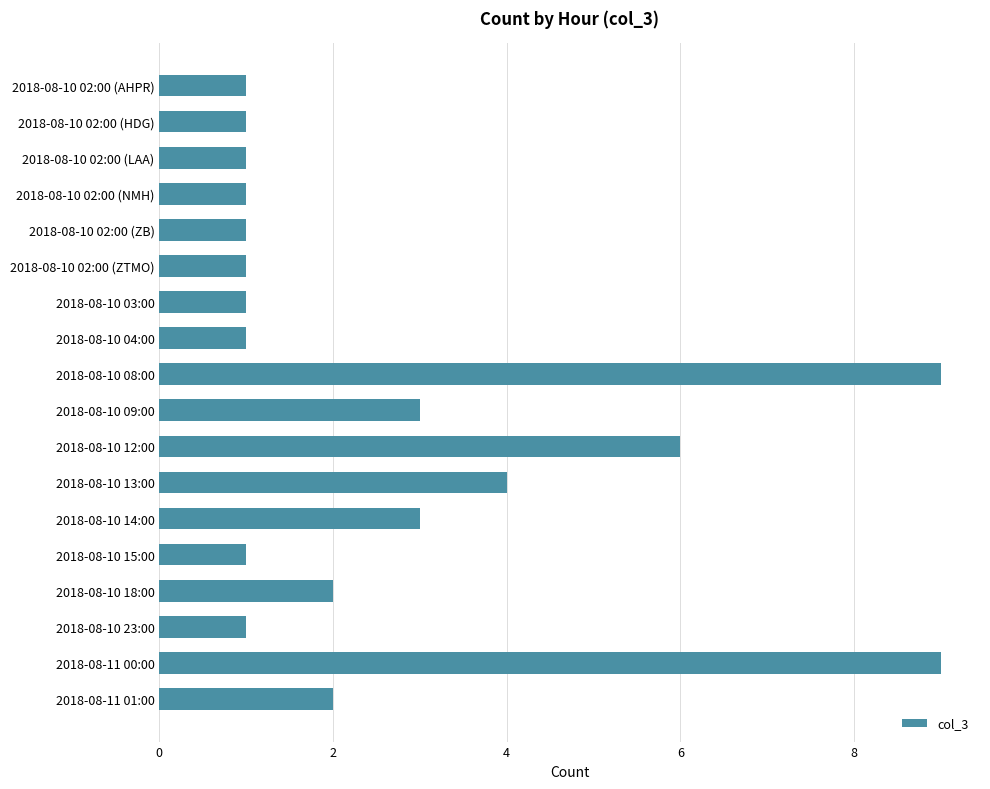

Reading top to bottom, extract all data points from this chart.

2018-08-10 02:00 (AHPR)=1	2018-08-10 02:00 (HDG)=1	2018-08-10 02:00 (LAA)=1	2018-08-10 02:00 (NMH)=1	2018-08-10 02:00 (ZB)=1	2018-08-10 02:00 (ZTMO)=1	2018-08-10 03:00=1	2018-08-10 04:00=1	2018-08-10 08:00=9	2018-08-10 09:00=3	2018-08-10 12:00=6	2018-08-10 13:00=4	2018-08-10 14:00=3	2018-08-10 15:00=1	2018-08-10 18:00=2	2018-08-10 23:00=1	2018-08-11 00:00=9	2018-08-11 01:00=2